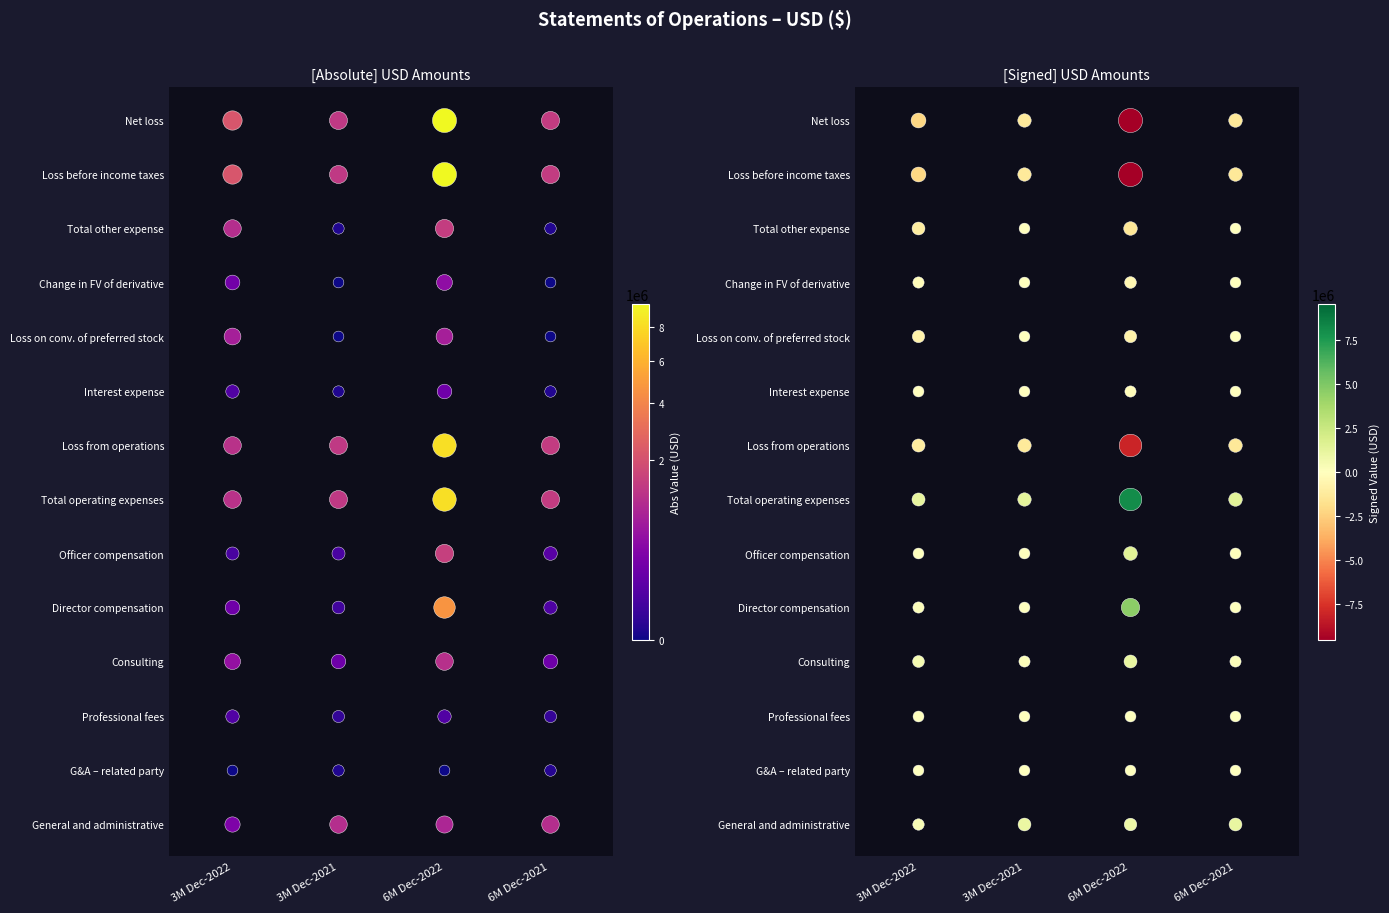

The Professional fees series shows 6063 at 3. True or false?

False